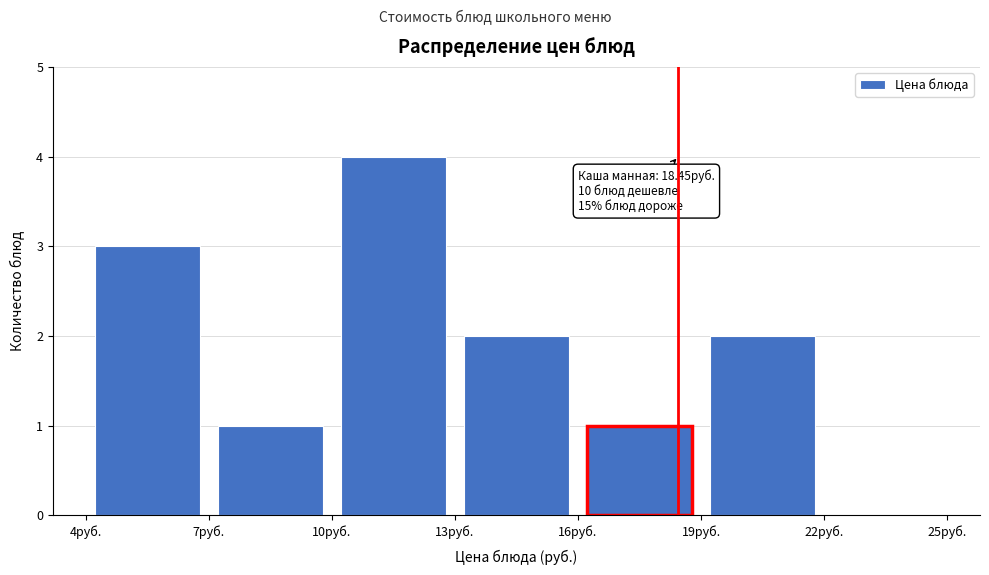

Over which range of the x-axis is the bar tallest?

10 to 13